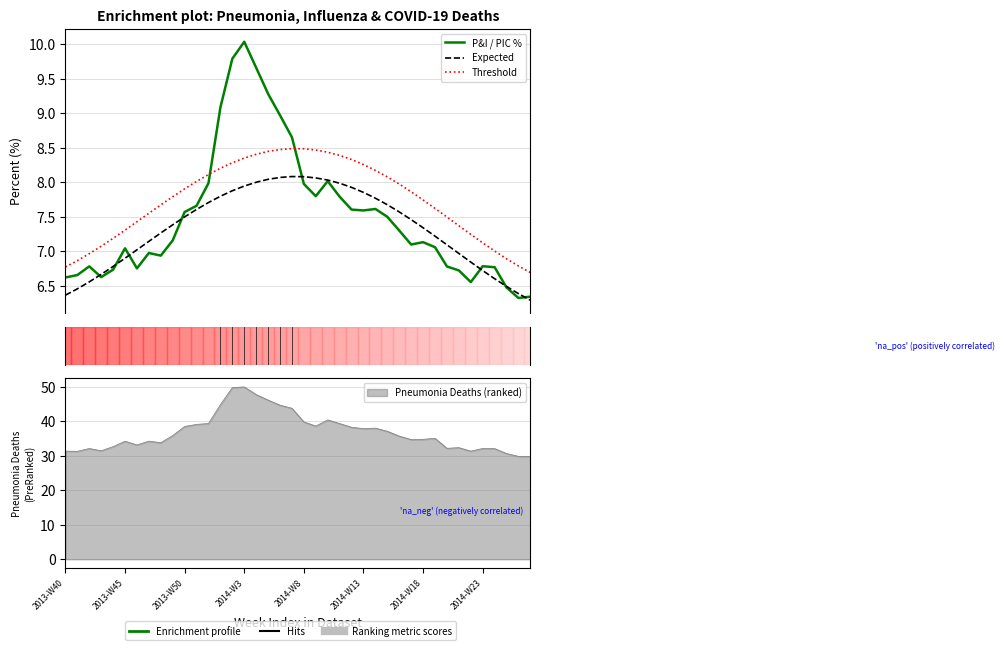

Which series has the widest spread of values?

P&I / PIC %